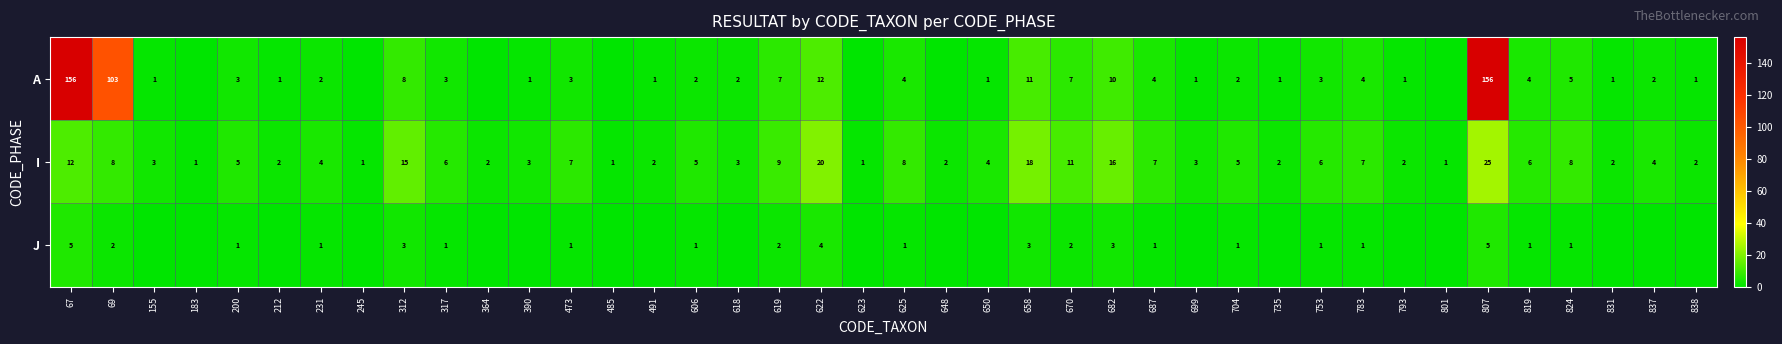

What is the spread (max minus min) of values at 312?

12